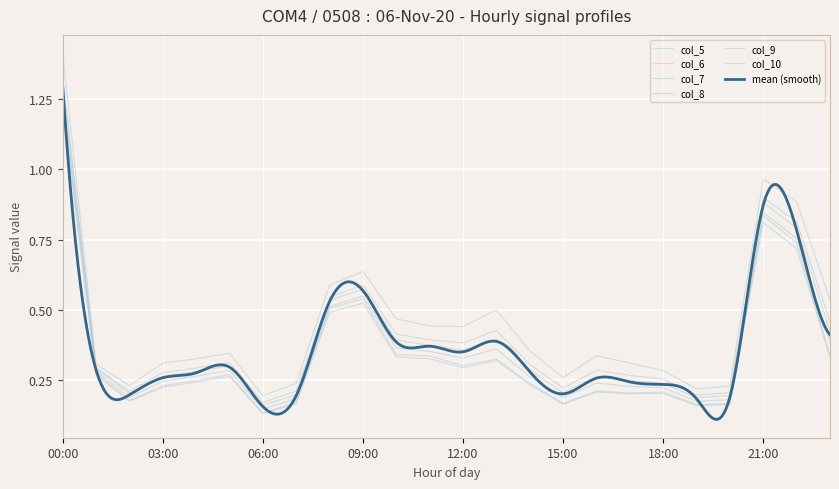

Reading right to left, list all the values displayed in this chart.

col_5: 23:00=0.5	22:00=0.9	21:00=1.0	20:00=0.2	19:00=0.2	18:00=0.3	17:00=0.3	16:00=0.3	15:00=0.3	14:00=0.4	13:00=0.5	12:00=0.4	11:00=0.4	10:00=0.5	09:00=0.6	08:00=0.6	07:00=0.2	06:00=0.2	05:00=0.3	04:00=0.3	03:00=0.3	02:00=0.2	01:00=0.3	00:00=1.4
col_6: 23:00=0.5	22:00=0.8	21:00=0.9	20:00=0.2	19:00=0.2	18:00=0.3	17:00=0.3	16:00=0.3	15:00=0.2	14:00=0.3	13:00=0.4	12:00=0.4	11:00=0.4	10:00=0.4	09:00=0.6	08:00=0.5	07:00=0.2	06:00=0.2	05:00=0.3	04:00=0.3	03:00=0.3	02:00=0.2	01:00=0.3	00:00=1.3
col_7: 23:00=0.4	22:00=0.8	21:00=0.9	20:00=0.2	19:00=0.2	18:00=0.2	17:00=0.2	16:00=0.3	15:00=0.2	14:00=0.3	13:00=0.4	12:00=0.4	11:00=0.4	10:00=0.4	09:00=0.6	08:00=0.5	07:00=0.2	06:00=0.2	05:00=0.3	04:00=0.3	03:00=0.3	02:00=0.2	01:00=0.3	00:00=1.3
col_8: 23:00=0.4	22:00=0.8	21:00=0.8	20:00=0.2	19:00=0.2	18:00=0.2	17:00=0.2	16:00=0.2	15:00=0.2	14:00=0.3	13:00=0.4	12:00=0.3	11:00=0.4	10:00=0.4	09:00=0.5	08:00=0.5	07:00=0.2	06:00=0.1	05:00=0.3	04:00=0.3	03:00=0.2	02:00=0.2	01:00=0.3	00:00=1.3
col_9: 23:00=0.3	22:00=0.7	21:00=0.8	20:00=0.2	19:00=0.2	18:00=0.2	17:00=0.2	16:00=0.2	15:00=0.2	14:00=0.2	13:00=0.3	12:00=0.3	11:00=0.3	10:00=0.3	09:00=0.5	08:00=0.5	07:00=0.2	06:00=0.1	05:00=0.3	04:00=0.2	03:00=0.2	02:00=0.2	01:00=0.3	00:00=1.2
col_10: 23:00=0.3	22:00=0.7	21:00=0.8	20:00=0.2	19:00=0.2	18:00=0.2	17:00=0.2	16:00=0.2	15:00=0.2	14:00=0.2	13:00=0.3	12:00=0.3	11:00=0.3	10:00=0.3	09:00=0.5	08:00=0.5	07:00=0.2	06:00=0.1	05:00=0.3	04:00=0.2	03:00=0.2	02:00=0.2	01:00=0.3	00:00=1.3